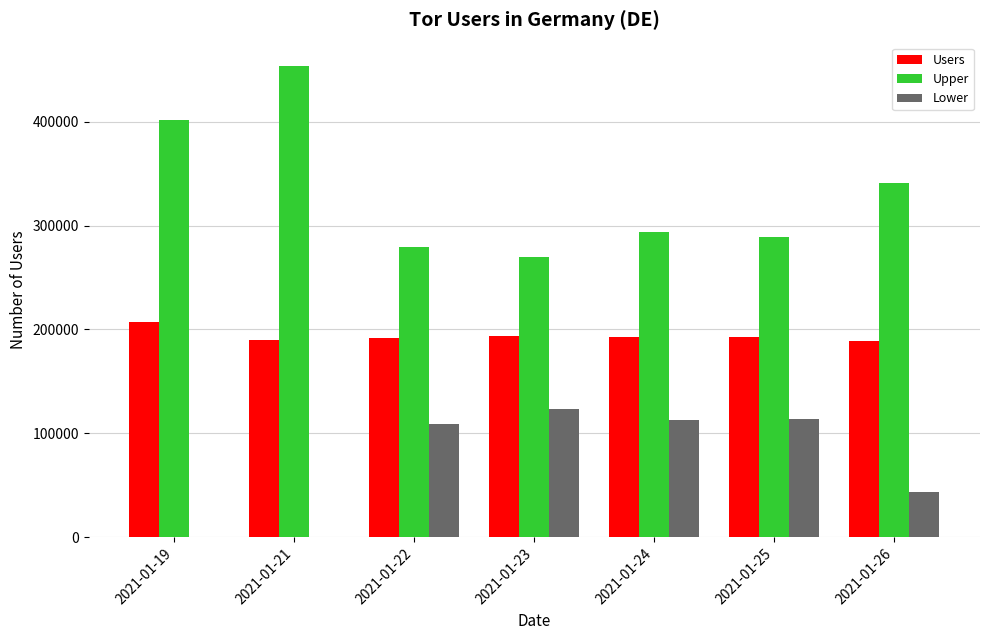

What is the sum of the Users values at 2021-01-25 and 2021-01-19?

399727